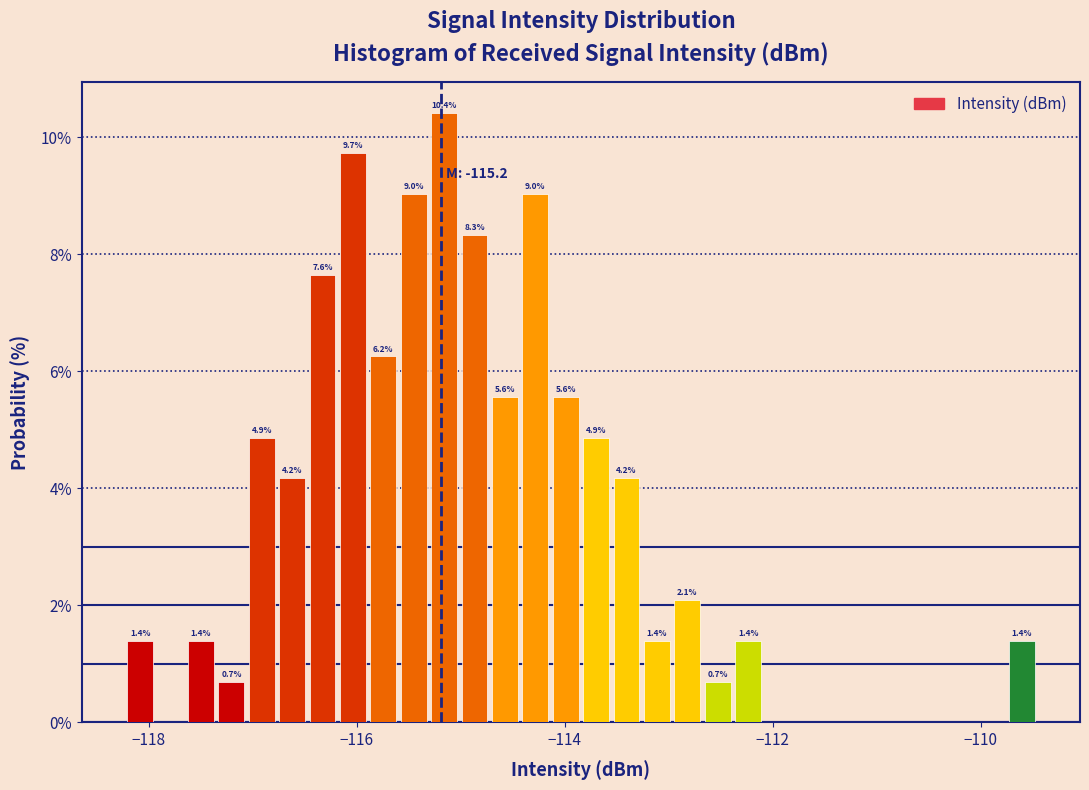

Around what value on the x-axis is the tallest bar? Give the approximate position of its centre, as read against the axis.

-115.2